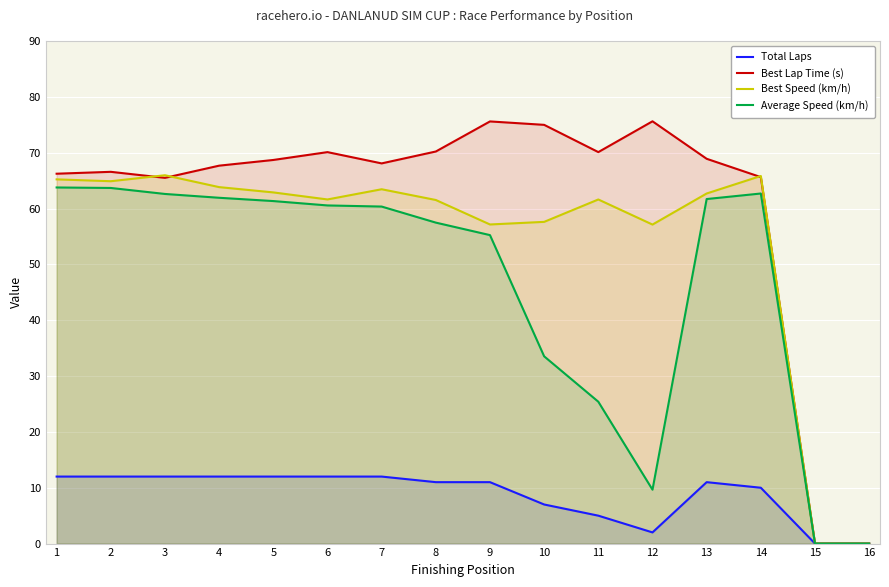

At which category is the sum across all series the highest?

1